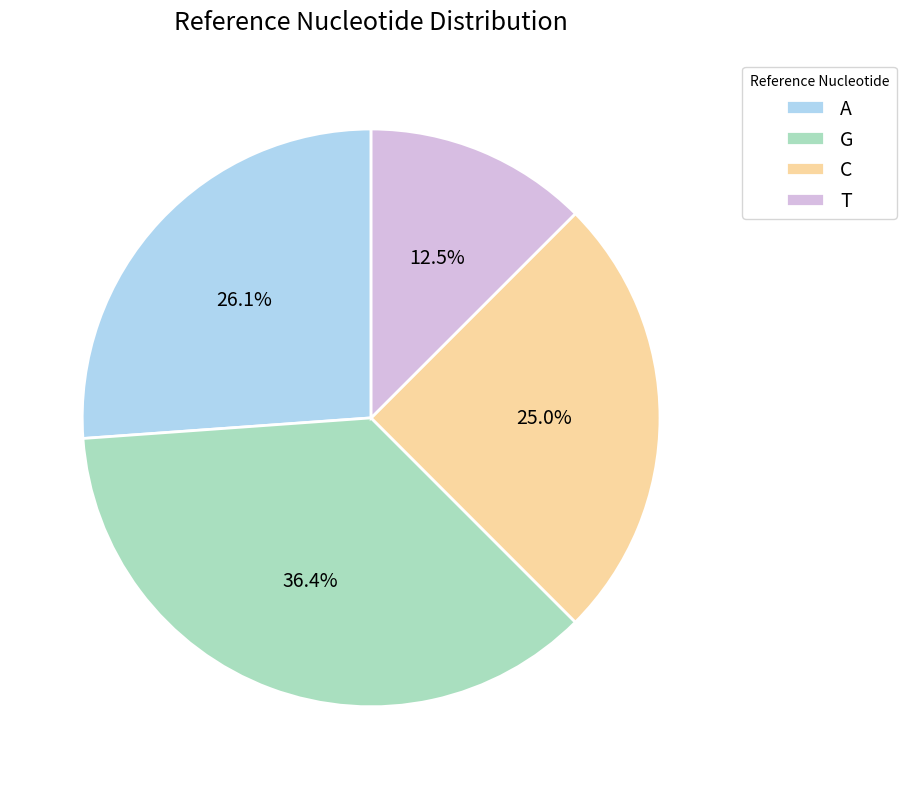

How many segments does this pie chart have?

4